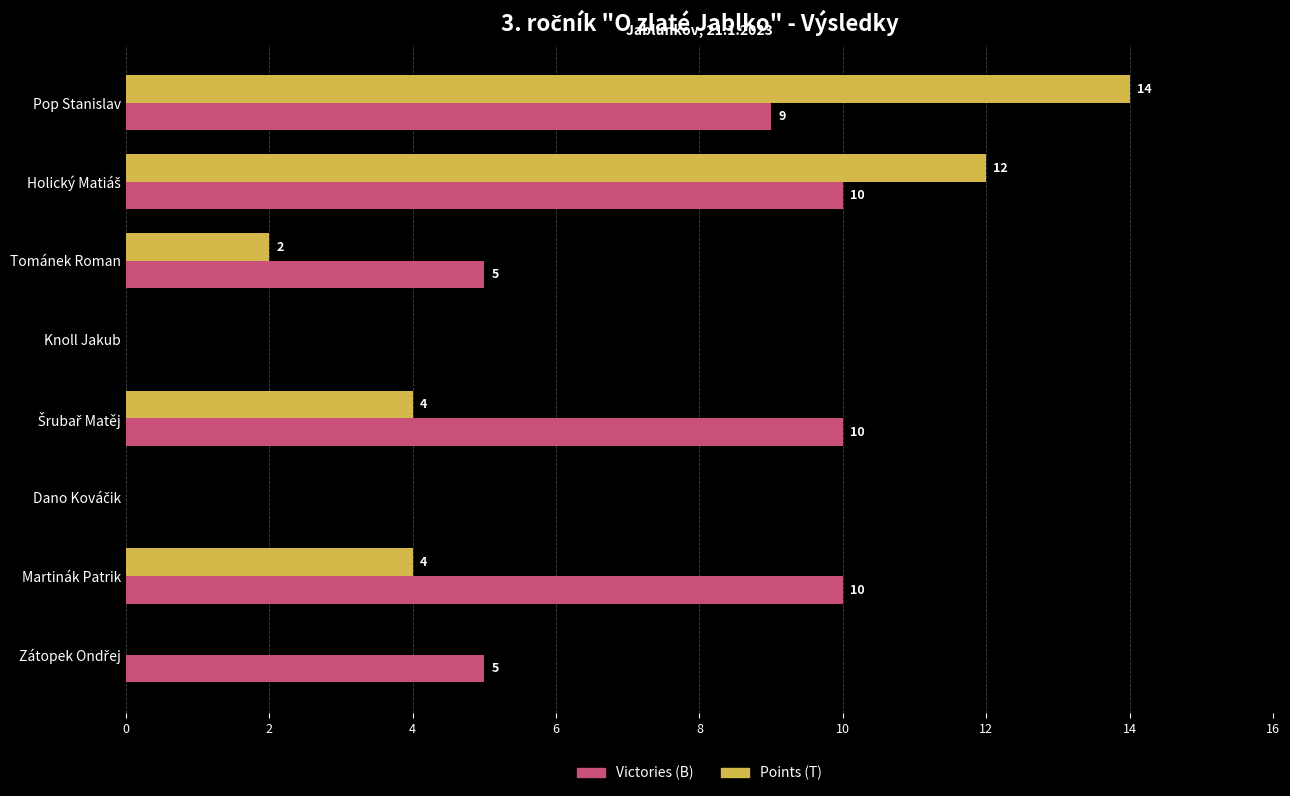

The Points (T) series shows 2 at Tománek Roman. True or false?

True